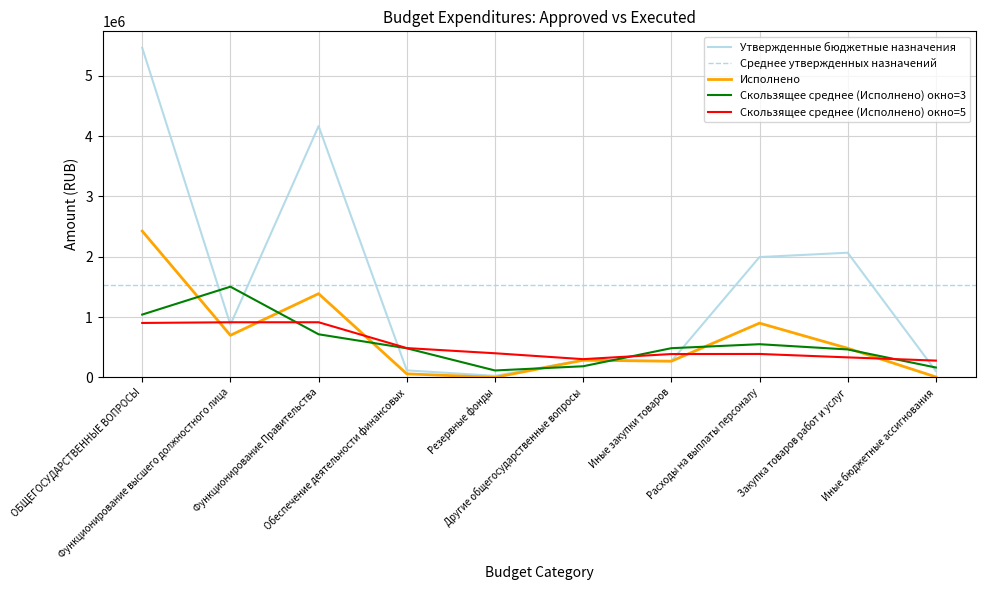

What is the minimum value for Скользящее среднее (Исполнено) окно=5?

277366.1